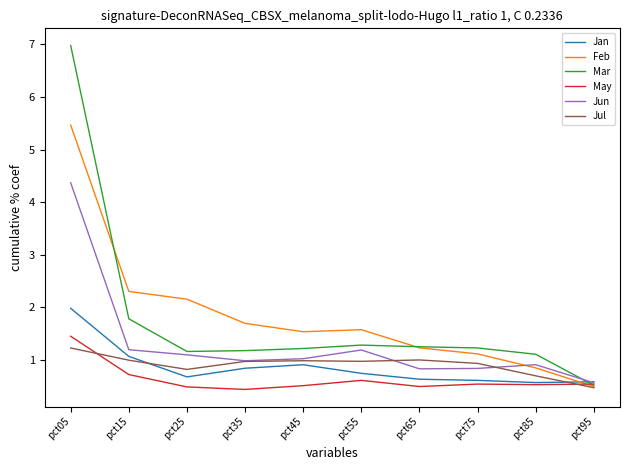

What is the maximum value shown in the chart?

7.0